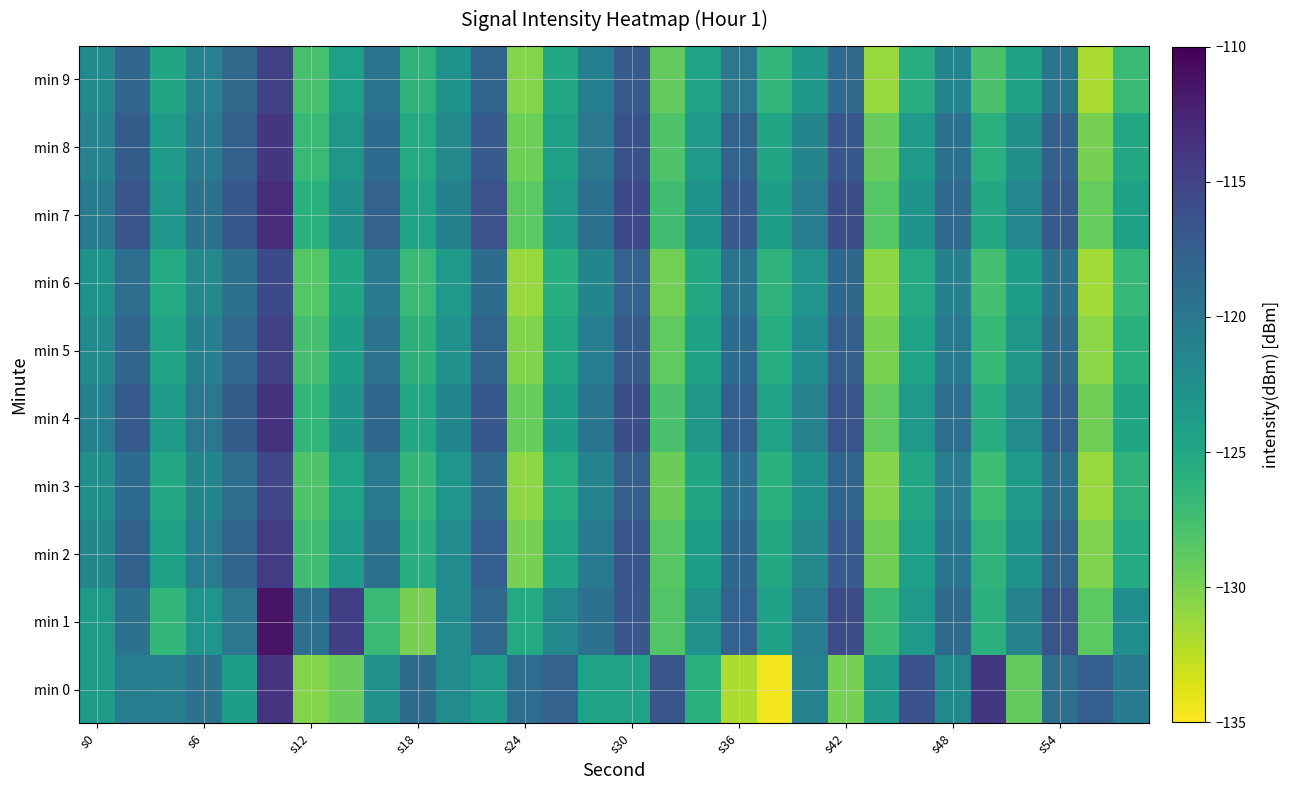

Reading left to right, transcribe all the data shown in this chart.

min 0: -123.6	-120.5	-120.6	-119.3	-124.0	-113.9	-130.4	-129.3	-122.7	-118.8	-122.0	-123.9	-118.9	-117.9	-124.5	-124.4	-116.7	-125.8	-131.9	-134.5	-121.1	-129.9	-123.8	-116.3	-121.7	-114.1	-129.0	-119.1	-117.4	-120.2
min 1: -123.7	-119.3	-126.5	-123.2	-119.9	-111.3	-119.1	-114.6	-127.0	-129.9	-122.1	-118.5	-125.3	-121.7	-119.4	-116.8	-128.2	-122.6	-117.9	-124.3	-120.5	-115.7	-127.1	-123.4	-118.6	-125.9	-121.2	-116.4	-128.7	-122.3
min 2: -121.5	-117.8	-124.2	-120.6	-118.1	-114.4	-127.3	-123.7	-119.2	-125.8	-122.1	-117.5	-129.9	-124.6	-120.3	-116.7	-128.5	-123.9	-118.4	-125.1	-121.8	-117.2	-129.6	-124.1	-119.7	-126.3	-122.8	-118.0	-130.2	-125.4
min 3: -122.4	-118.7	-125.1	-121.5	-119.0	-115.3	-128.1	-124.5	-120.0	-126.6	-123.1	-118.5	-130.8	-125.5	-121.2	-117.6	-129.4	-124.8	-119.3	-126.0	-122.7	-118.1	-130.5	-125.0	-120.6	-127.2	-123.7	-119.1	-131.1	-126.3
min 4: -120.8	-117.1	-123.5	-119.9	-117.4	-113.7	-126.5	-122.9	-118.4	-125.0	-121.5	-116.9	-129.2	-123.9	-119.6	-116.0	-127.8	-123.2	-117.7	-124.4	-121.1	-116.5	-128.9	-123.4	-119.0	-125.6	-122.1	-117.5	-129.6	-124.8
min 5: -121.9	-118.2	-124.6	-121.0	-118.5	-114.8	-127.6	-124.0	-119.5	-126.1	-122.6	-118.0	-130.3	-125.0	-120.7	-117.1	-128.9	-124.3	-118.8	-125.5	-122.2	-117.6	-130.0	-124.5	-120.1	-126.7	-123.2	-118.6	-130.7	-125.9
min 6: -122.7	-119.0	-125.4	-121.8	-119.3	-115.6	-128.4	-124.8	-120.3	-126.9	-123.4	-118.8	-131.1	-125.8	-121.5	-117.9	-129.7	-125.1	-119.6	-126.3	-123.0	-118.4	-130.8	-125.3	-120.9	-127.5	-124.0	-119.4	-131.5	-126.7
min 7: -120.3	-116.6	-123.0	-119.4	-116.9	-113.2	-126.0	-122.4	-117.9	-124.5	-121.0	-116.4	-128.7	-123.4	-119.1	-115.5	-127.3	-122.7	-117.2	-123.9	-120.6	-116.0	-128.4	-122.9	-118.5	-125.1	-121.6	-117.0	-129.1	-124.3
min 8: -121.1	-117.4	-123.8	-120.2	-117.7	-114.0	-126.8	-123.2	-118.7	-125.3	-121.8	-117.2	-129.5	-124.2	-119.9	-116.3	-128.1	-123.5	-118.0	-124.7	-121.4	-116.8	-129.2	-123.7	-119.3	-125.9	-122.4	-117.8	-129.9	-125.1
min 9: -122.0	-118.3	-124.7	-121.1	-118.6	-114.9	-127.7	-124.1	-119.6	-126.2	-122.7	-118.1	-130.4	-125.1	-120.8	-117.2	-129.0	-124.4	-119.9	-126.6	-123.3	-118.7	-131.1	-125.6	-121.2	-127.8	-124.3	-119.7	-131.8	-127.0